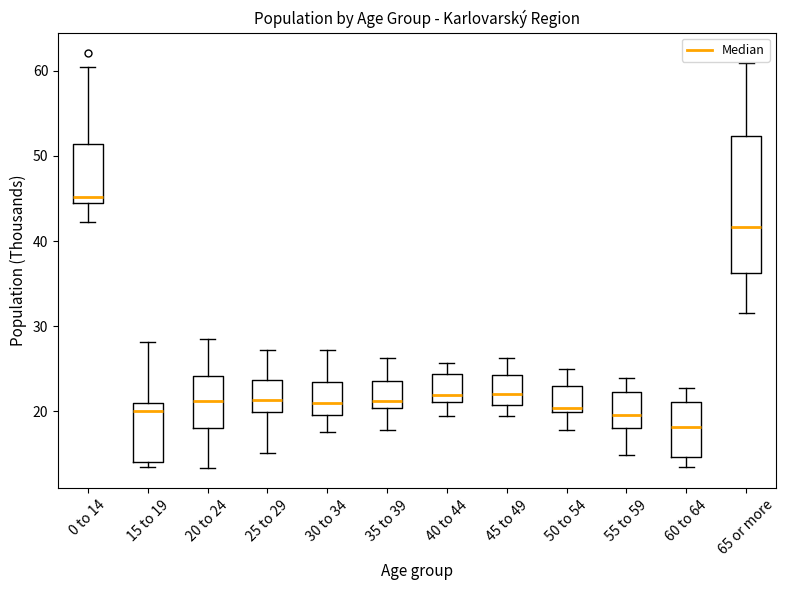

Which box is the tallest, from its lower edge to its upper edge?

65 or more